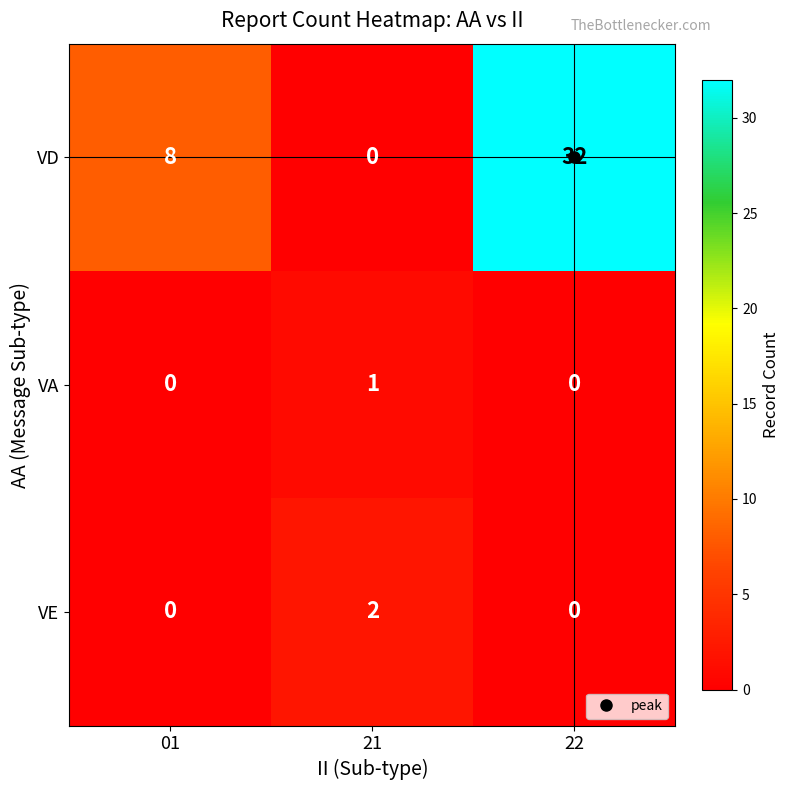

Which series has the largest total across all categories?

VD